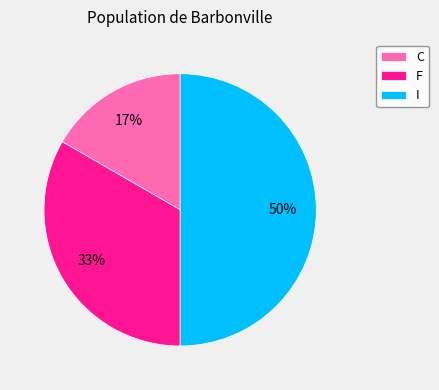

Count the number of slices in the pie.

3